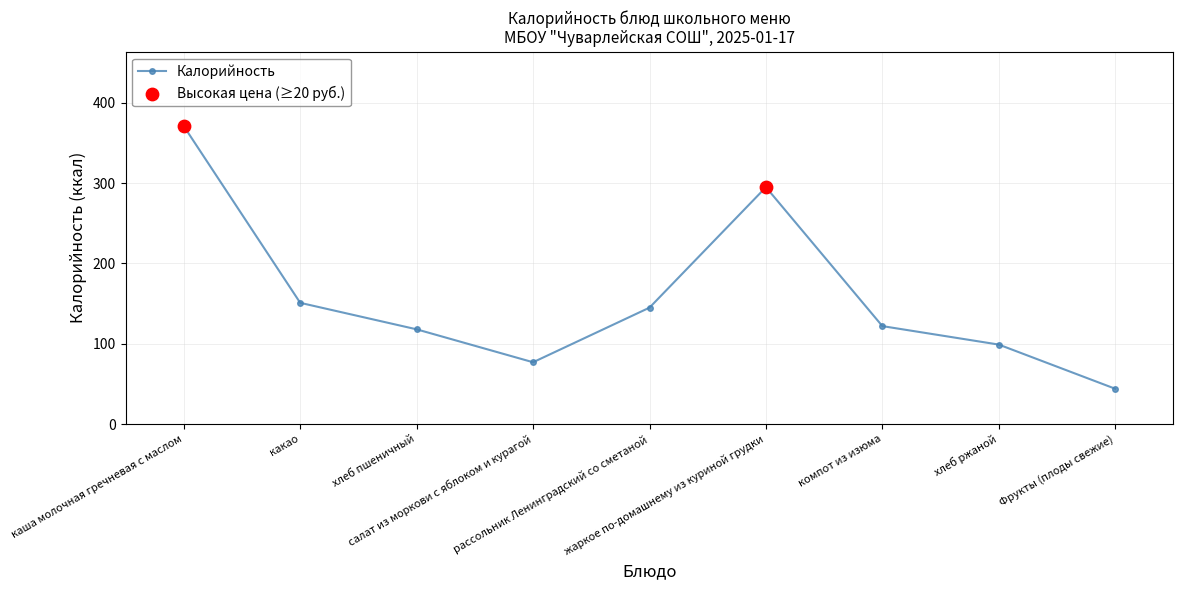

Between жаркое по-домашнему из куриной грудки and каша молочная гречневая с маслом, which is larger?

каша молочная гречневая с маслом